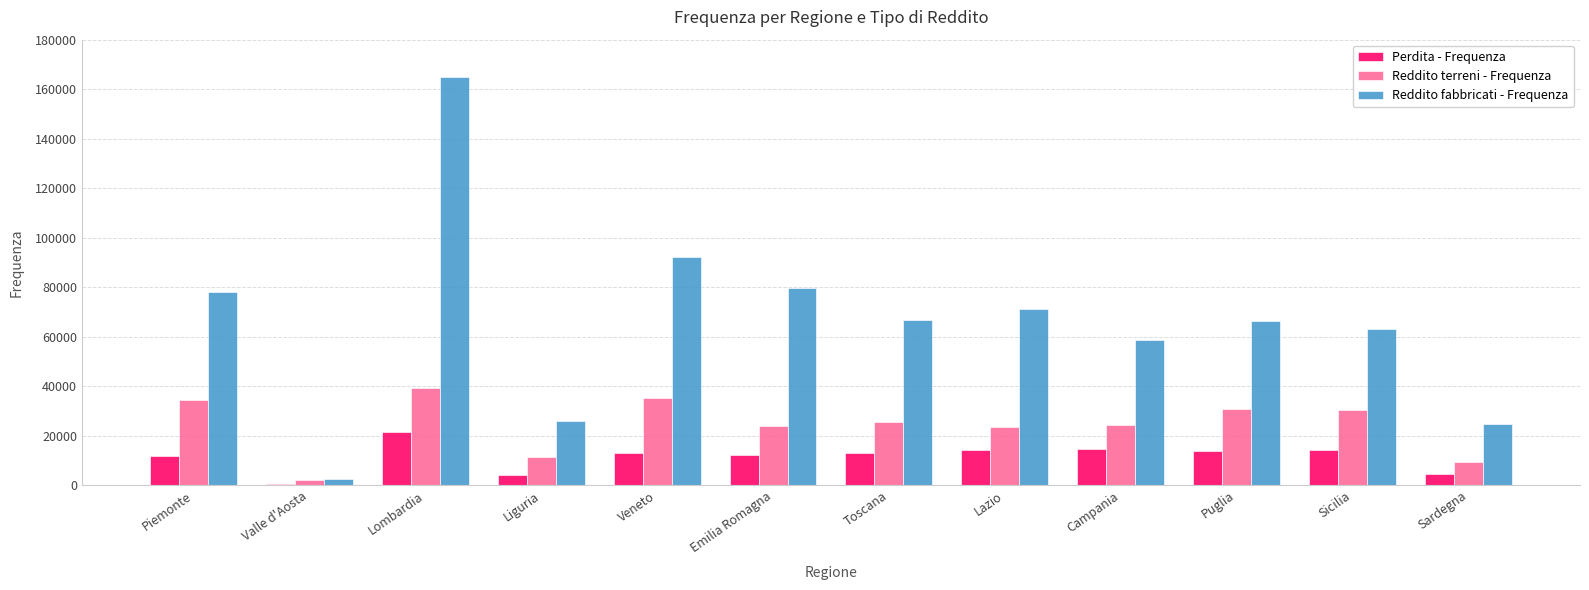

What is the total value across all series at Lombardia?

225422